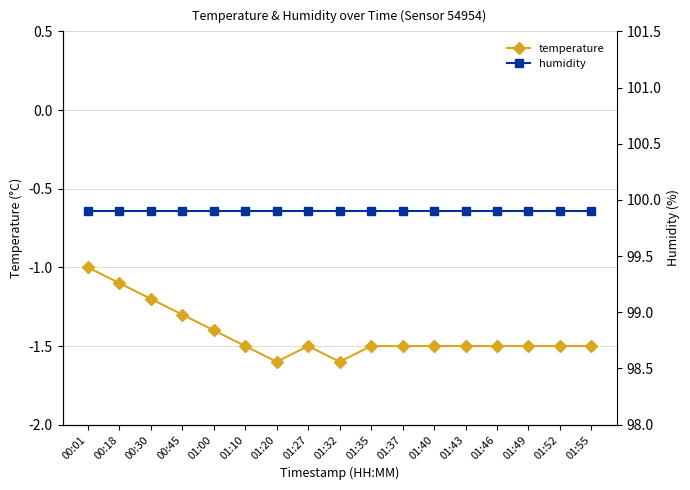

What is the difference between the temperature values at 01:43 and 00:18?

0.4